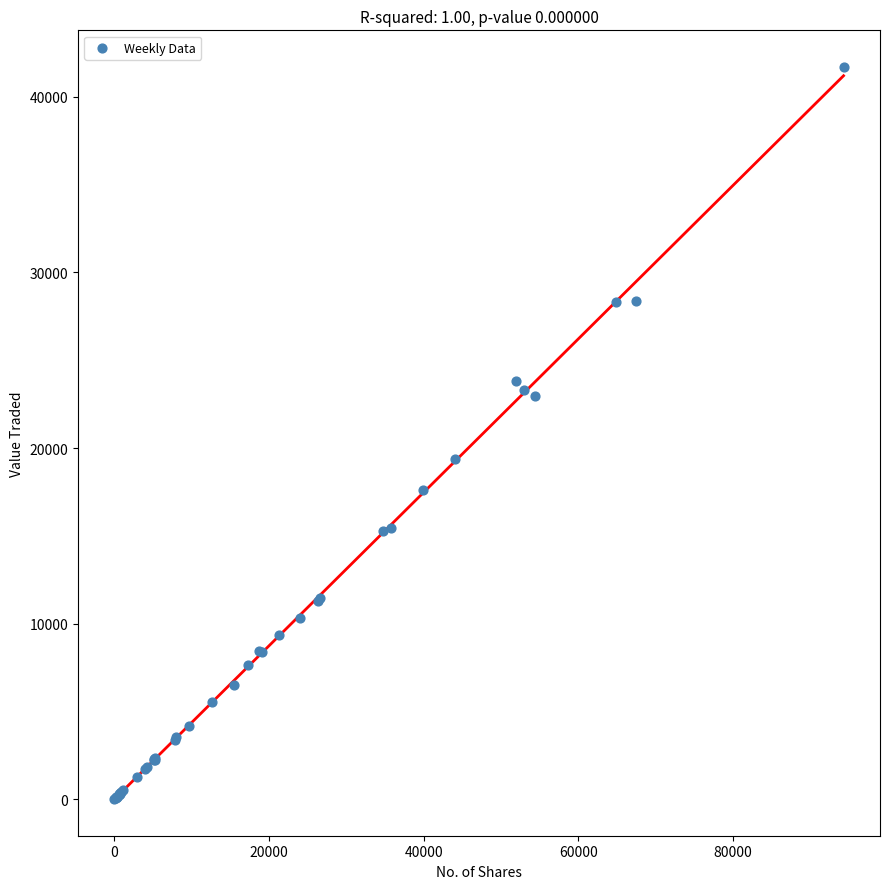

What Y value in the scatter plot is closest to 20859?

19382